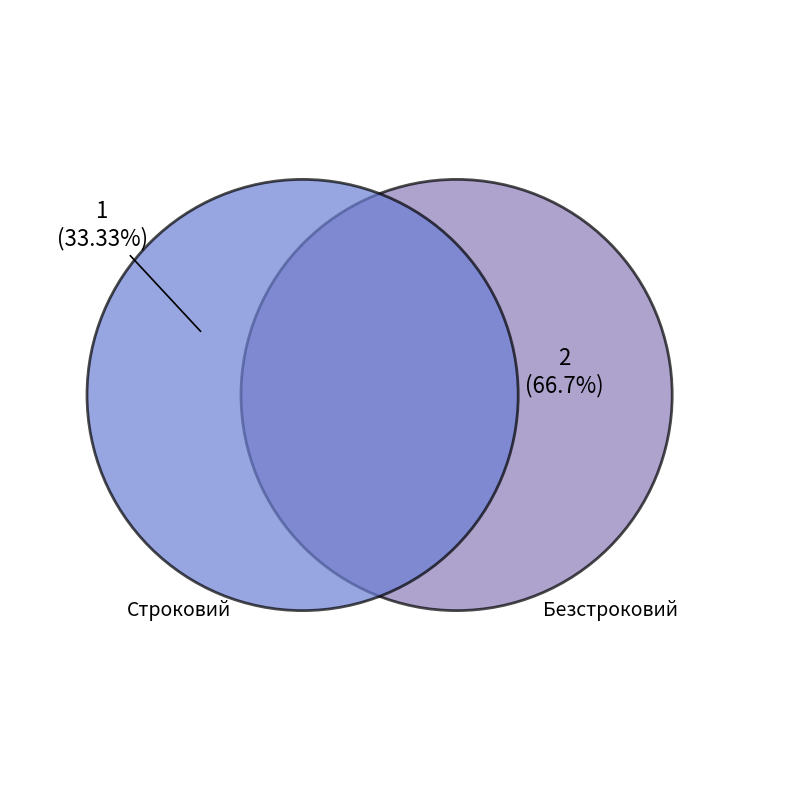

To the nearest percent, what is the combined percentage of Безстроковий and Строковий?

100%